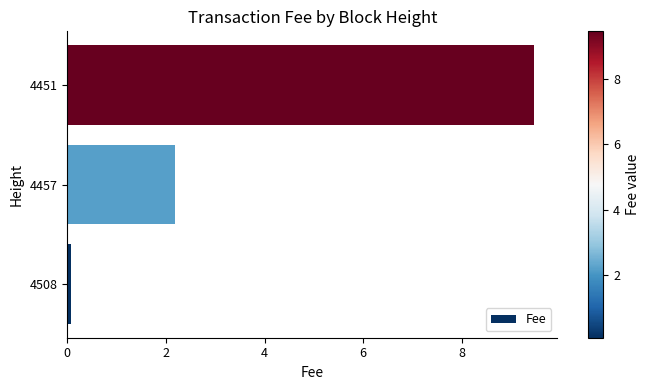

List the labels in order of value, largest first.

4451, 4457, 4508